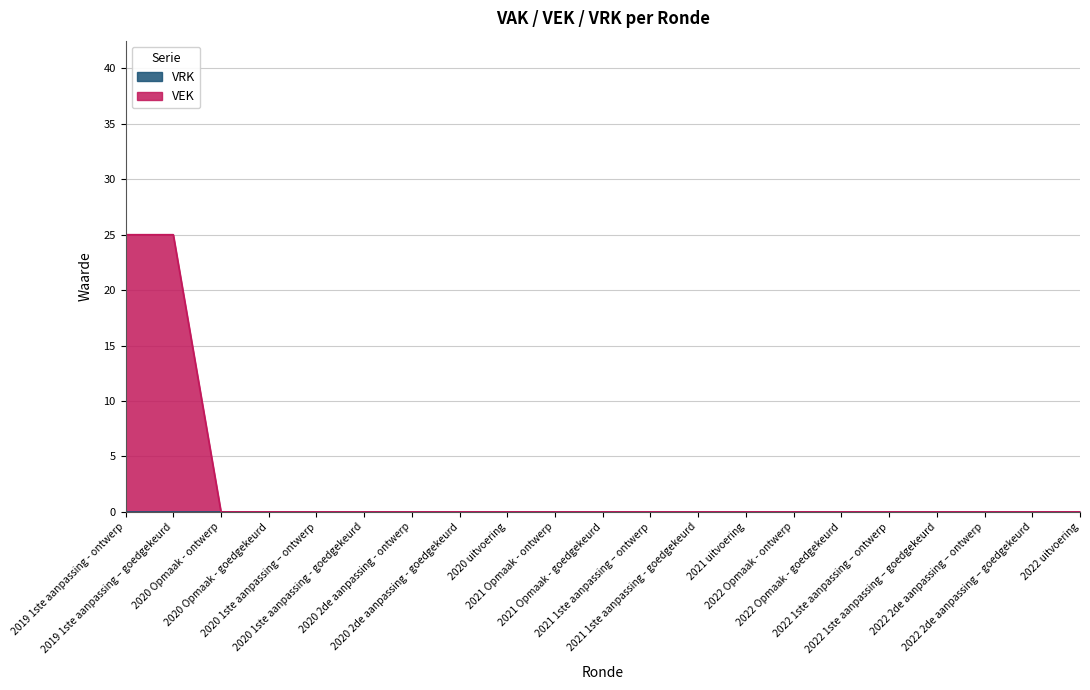

Rank the categories by value from highest to lowest.

2019 1ste aanpassing - ontwerp, 2019 1ste aanpassing – goedgekeurd, 2020 Opmaak - ontwerp, 2020 Opmaak - goedgekeurd, 2020 1ste aanpassing – ontwerp, 2020 1ste aanpassing - goedgekeurd, 2020 2de aanpassing - ontwerp, 2020 2de aanpassing - goedgekeurd, 2020 uitvoering, 2021 Opmaak - ontwerp, 2021 Opmaak - goedgekeurd, 2021 1ste aanpassing – ontwerp, 2021 1ste aanpassing - goedgekeurd, 2021 uitvoering, 2022 Opmaak - ontwerp, 2022 Opmaak - goedgekeurd, 2022 1ste aanpassing – ontwerp, 2022 1ste aanpassing – goedgekeurd, 2022 2de aanpassing – ontwerp, 2022 2de aanpassing – goedgekeurd, 2022 uitvoering